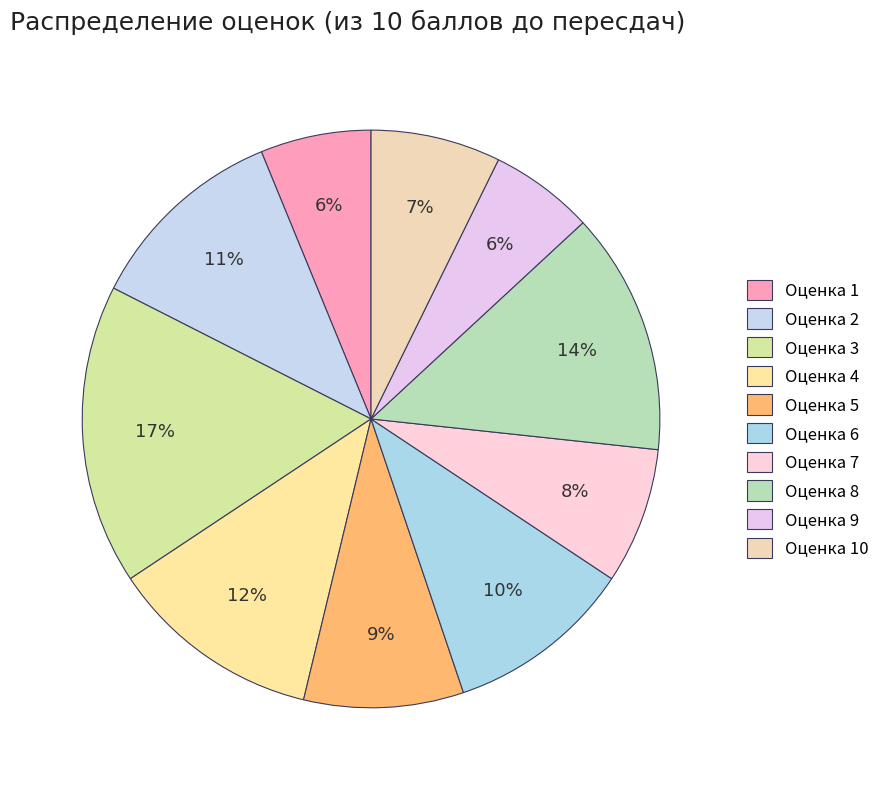

How many slices are in this pie chart?

10